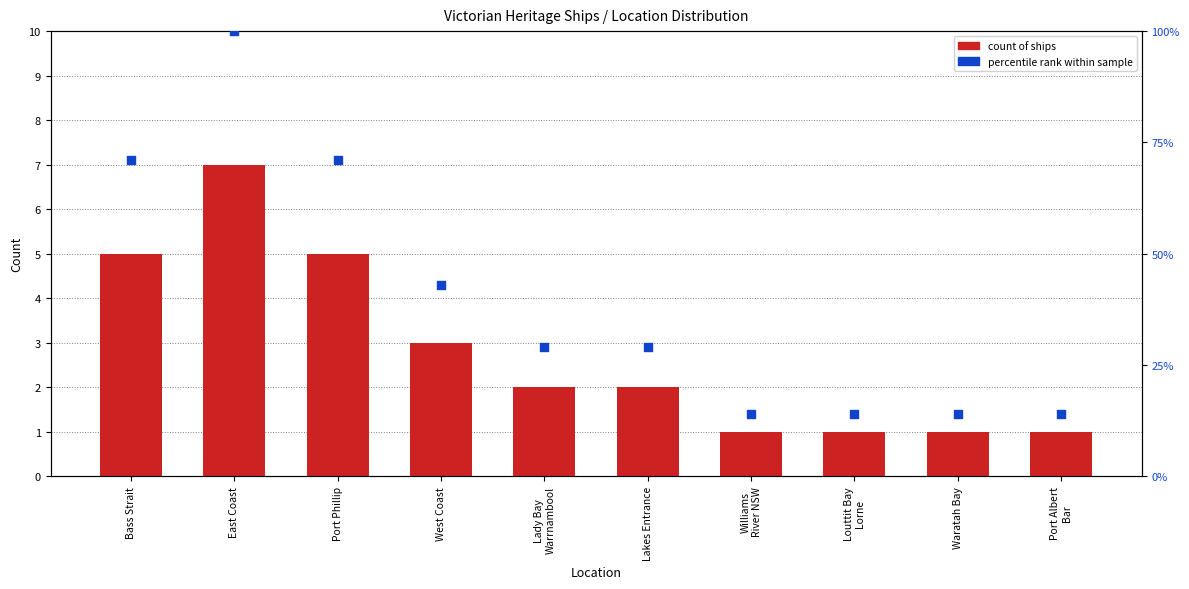

Is the value of Percentile rank within sample at Louttit Bay
Lorne greater than the value of Count of Ships at Bass Strait?

Yes